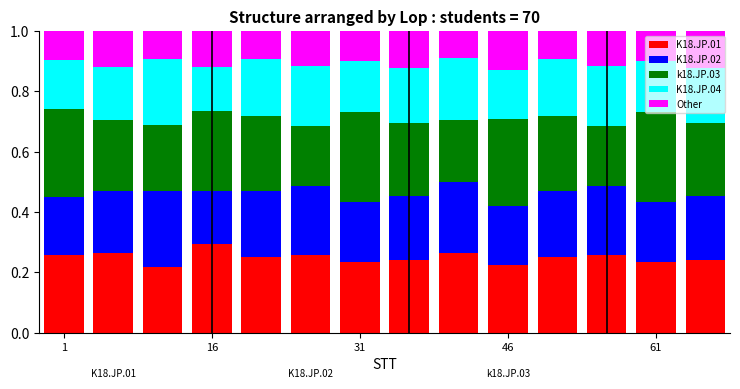

How many bars are there in total?

14